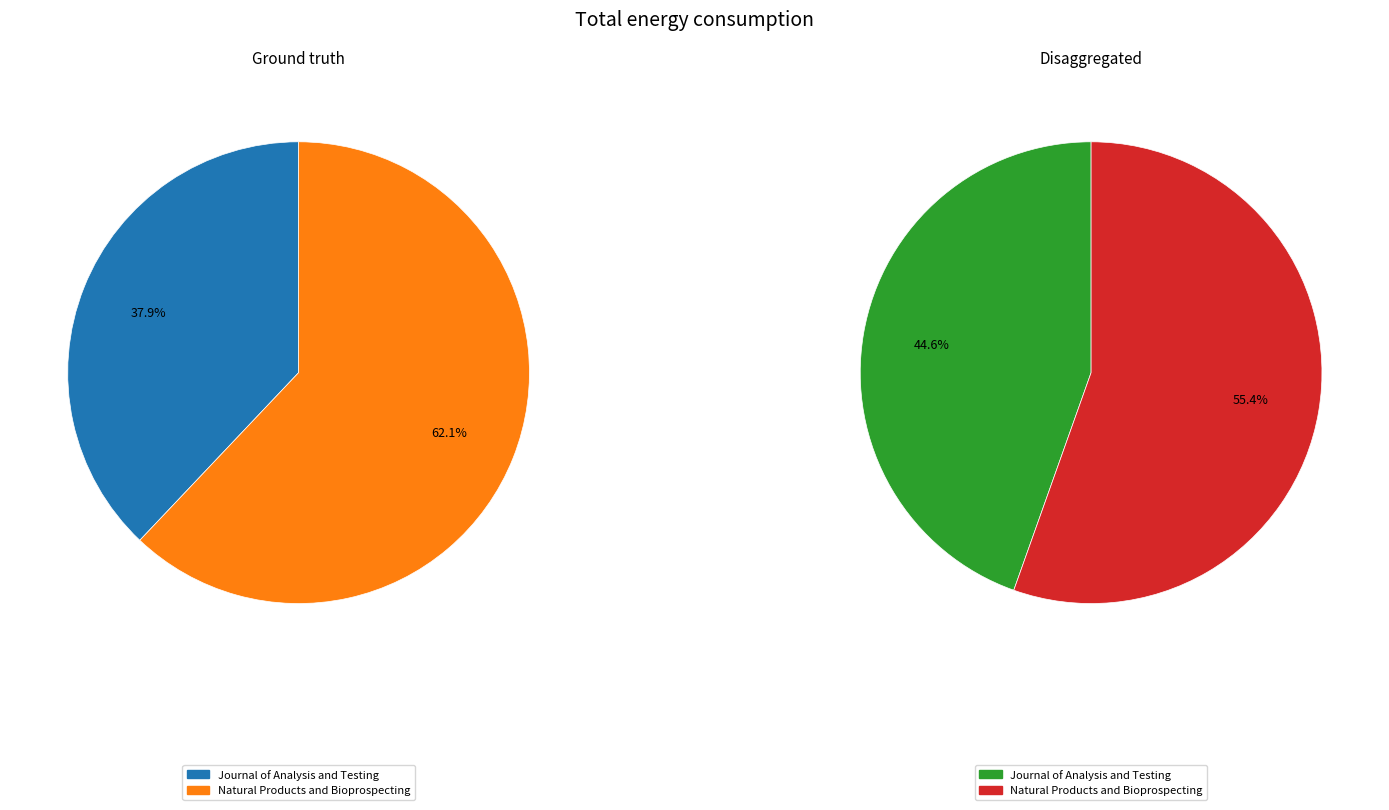

Which category has the smallest portion of the pie?

Journal of Analysis and Testing